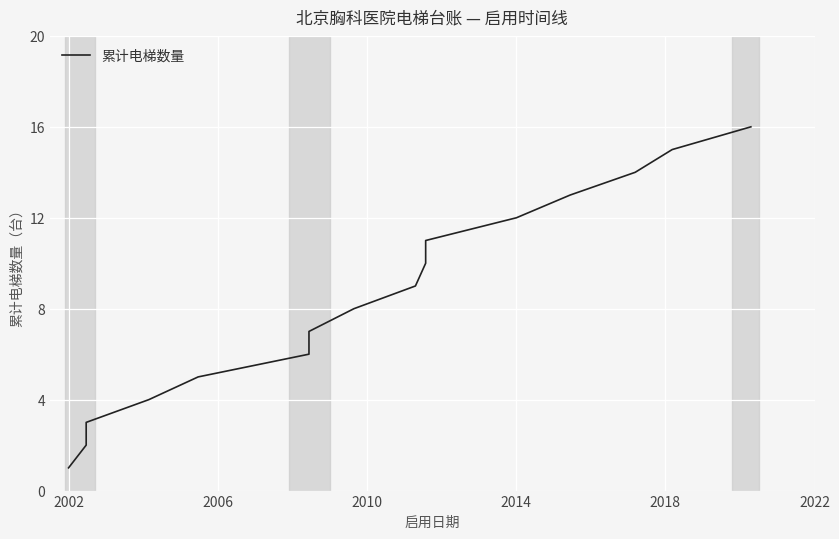

What is the value of the 2nd point from the left?

2